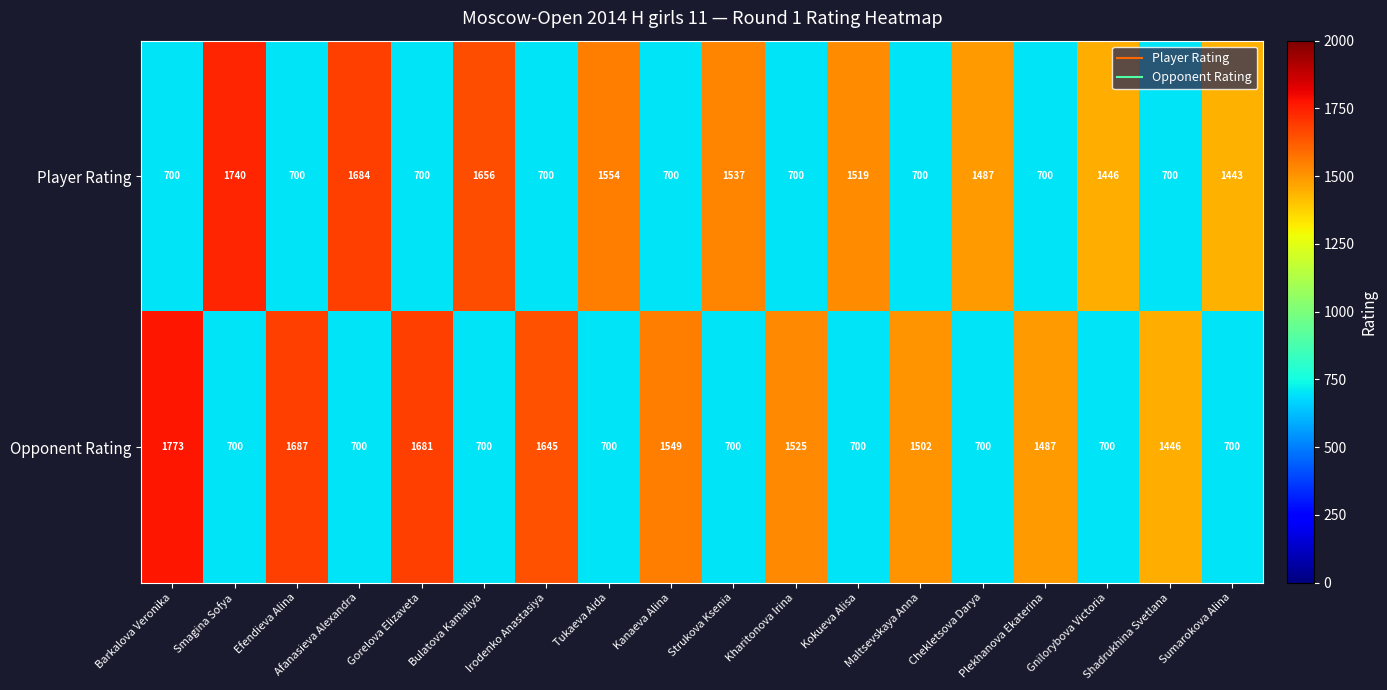

What is the difference between the highest and lowest values at Shadrukhina Svetlana?

746